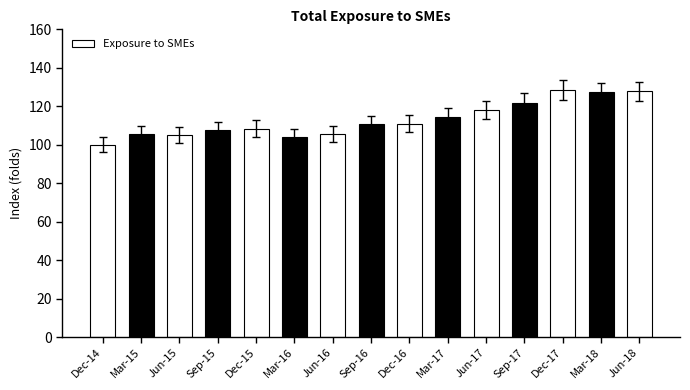

What is the difference between the maximum and second lowest values?

24.5